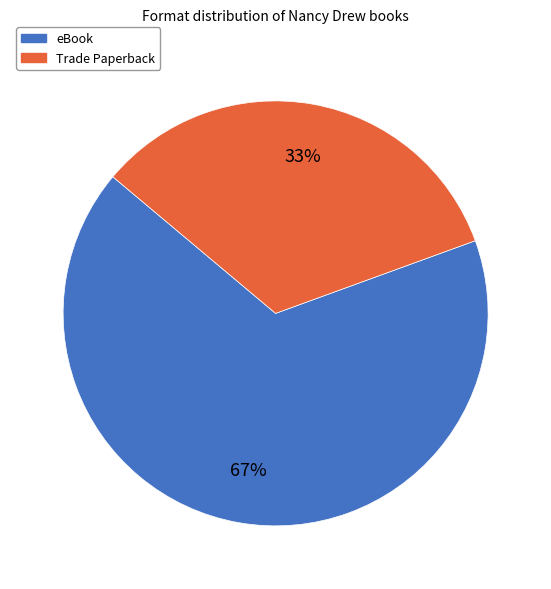

Between eBook and Trade Paperback, which is larger?

eBook